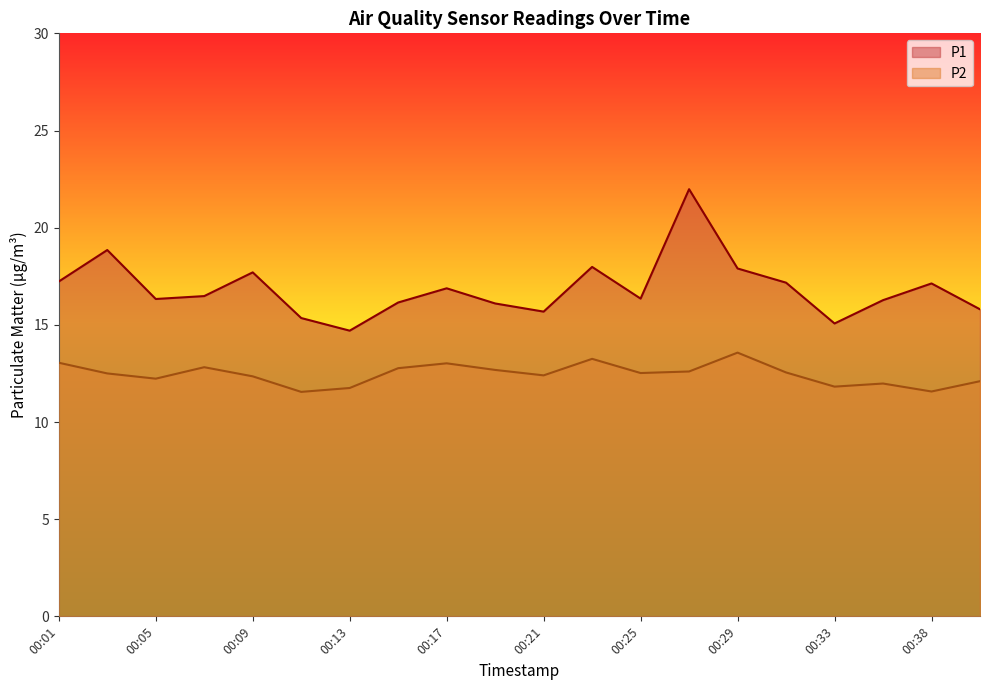

What is the difference between the maximum and second lowest values in the P1 series?

6.9